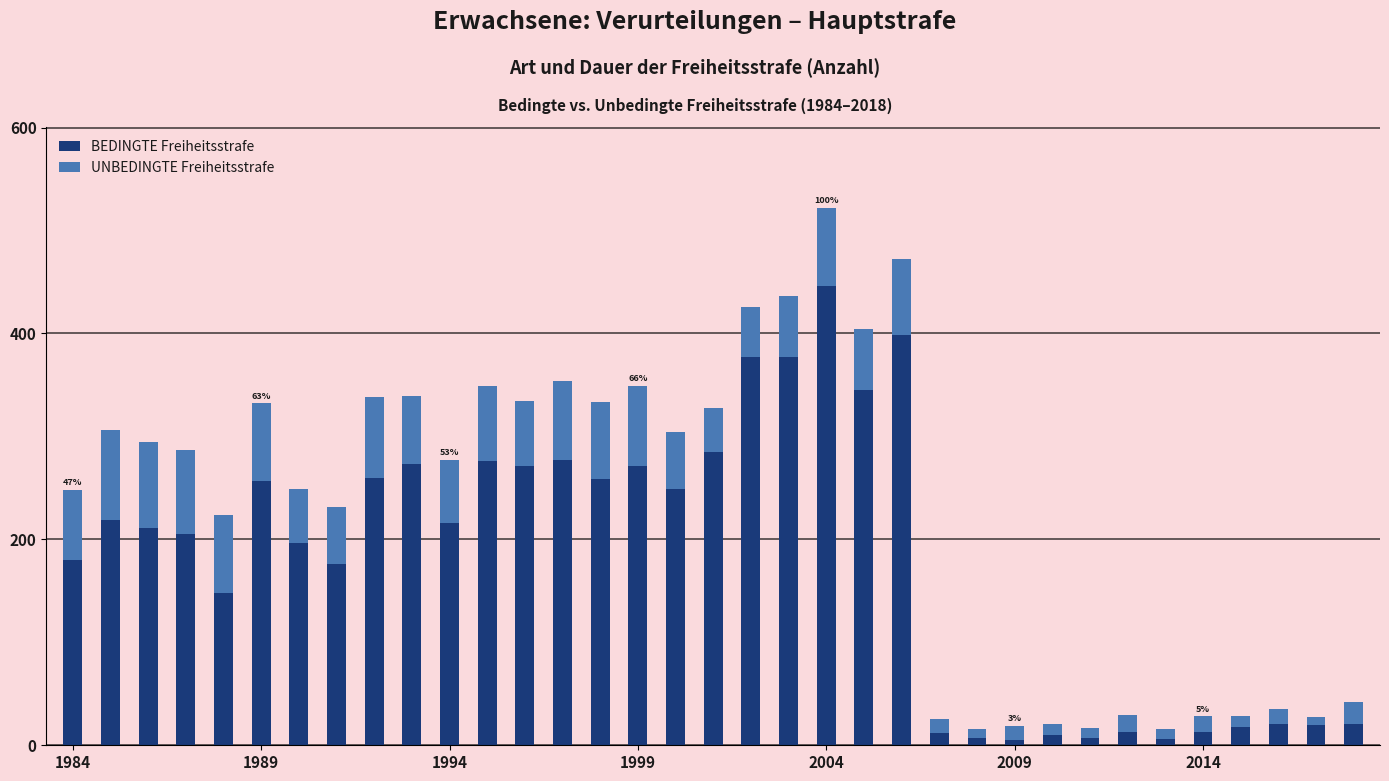

Are the bars grouped side by side (vs. stacked)?

No